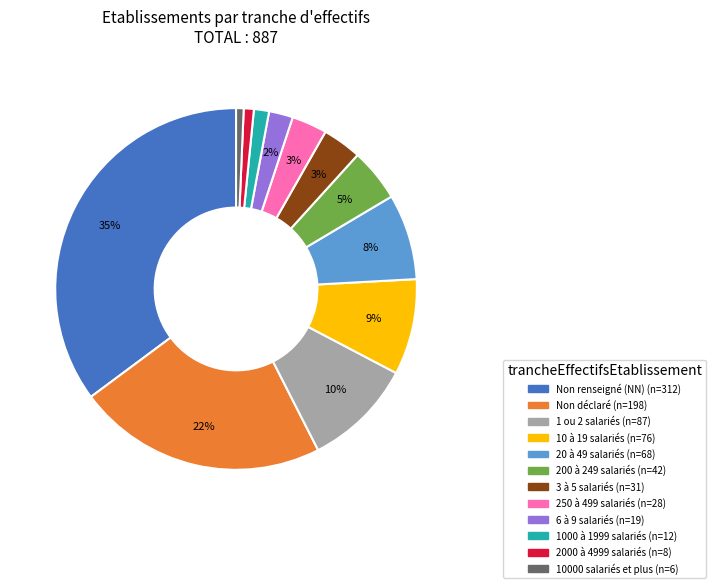

Is there a majority slice in this chart?

No